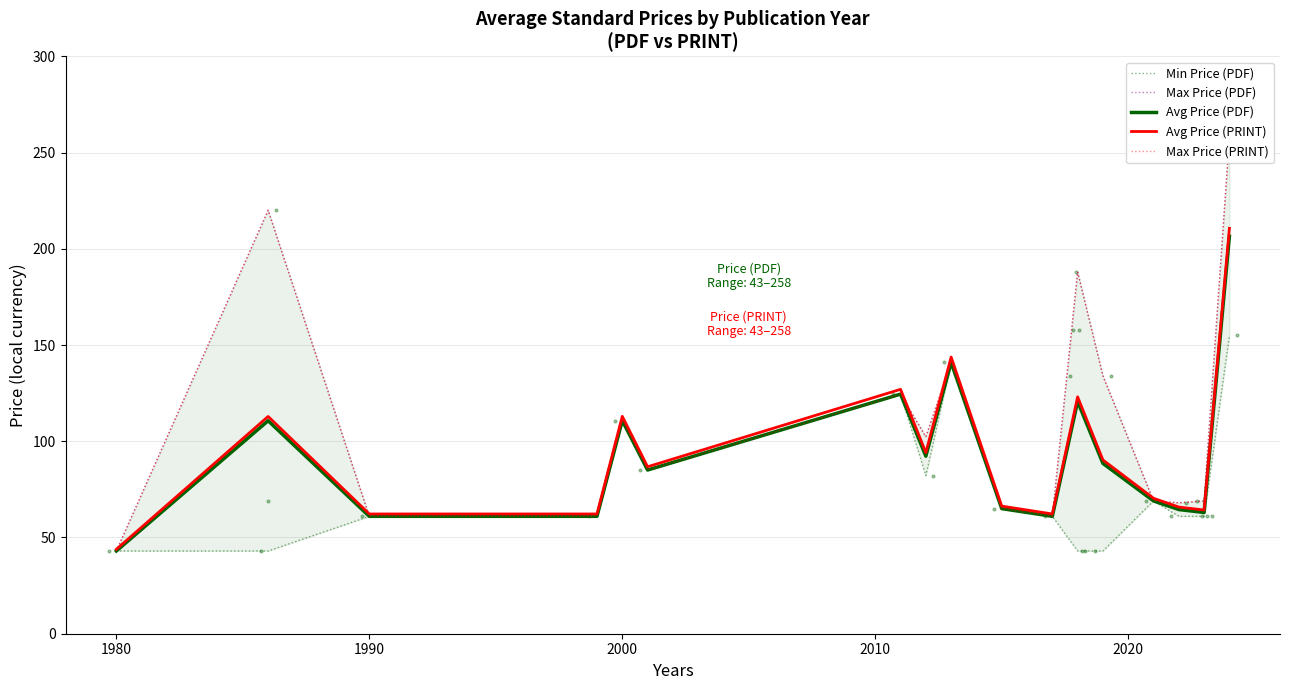

At 11, list the series in order from smallest to largest.

Min Price (PDF), Avg Price (PDF), Avg Price (PRINT), Max Price (PDF), Max Price (PRINT)